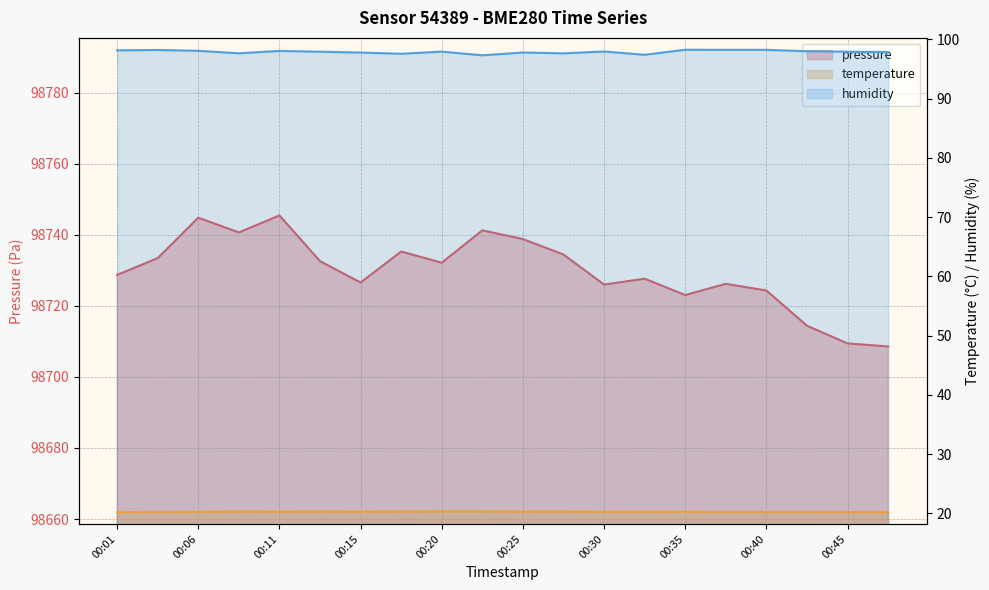

What is the smallest value displayed?

20.2